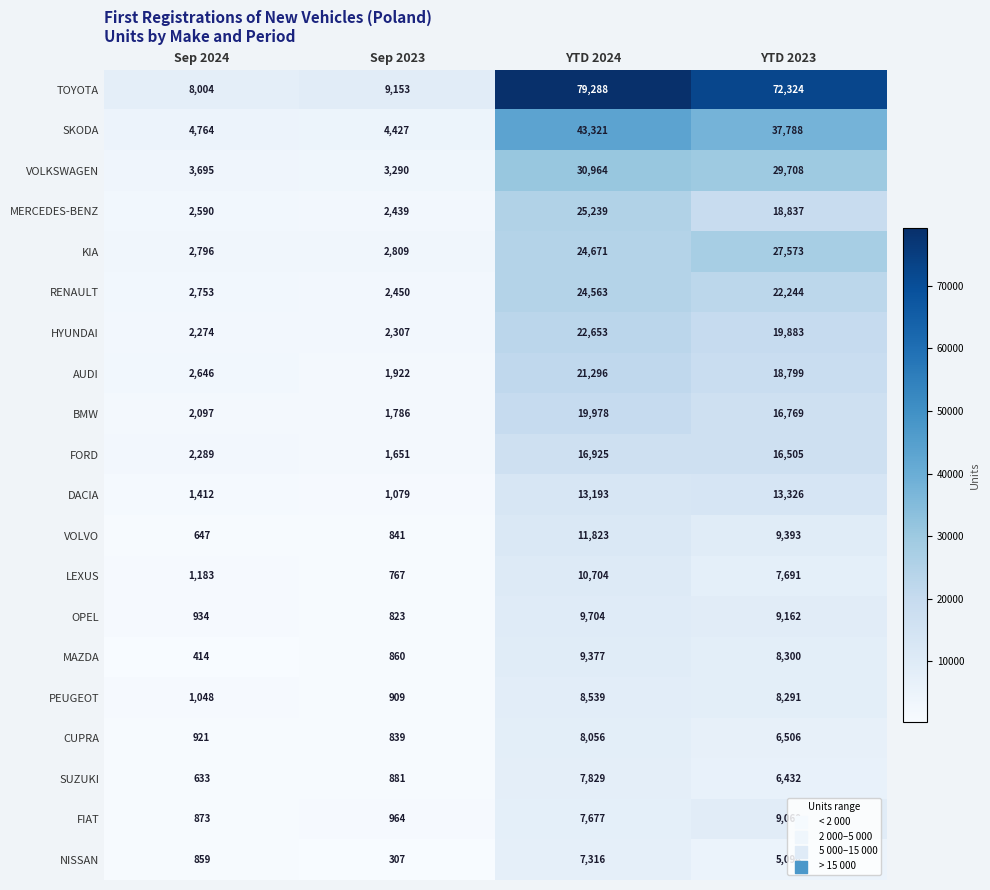

Which category has the lowest value across all series?

Sep 2023